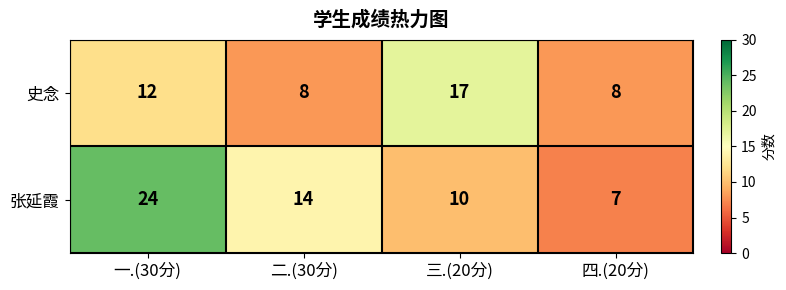

Which series has the largest total across all categories?

张延霞